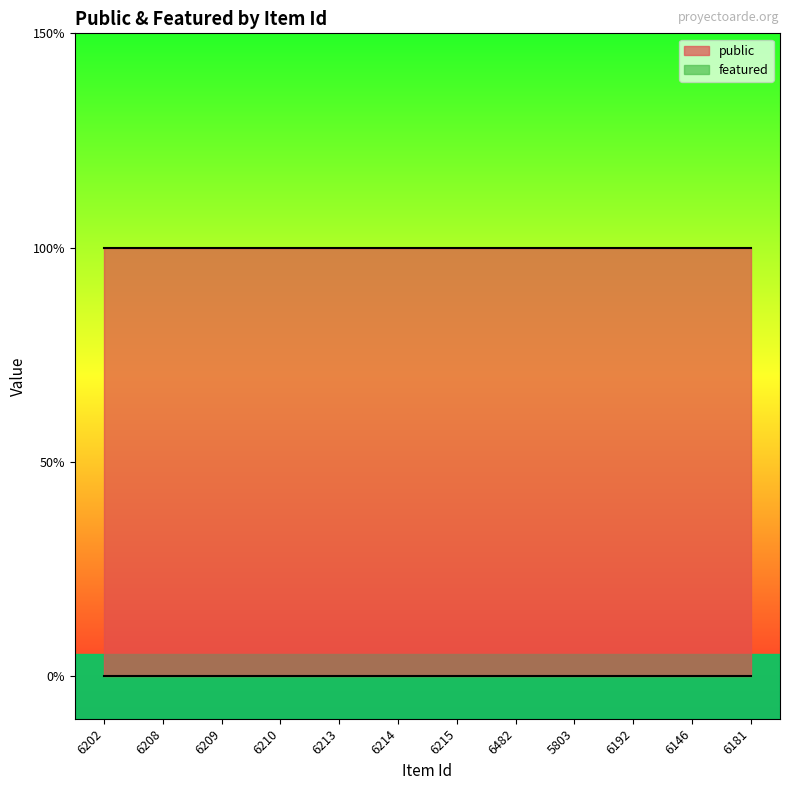

Which series has the widest spread of values?

public